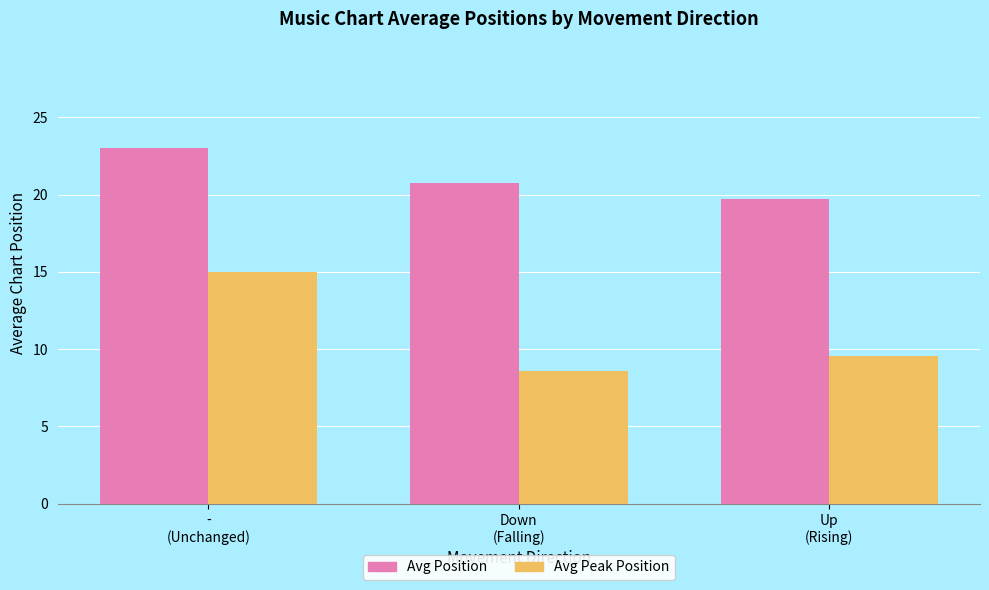

What is the highest value of the Avg Position series?

23.0